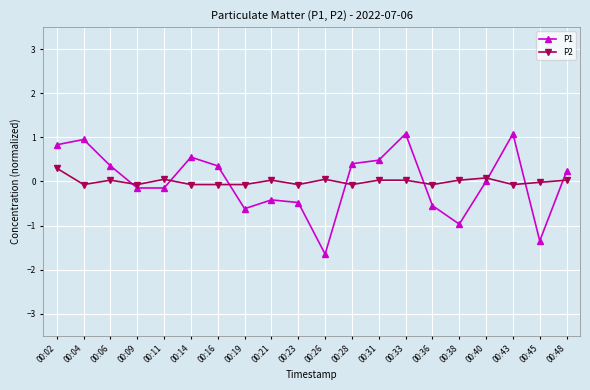

Is the value of P2 at 00:09 greater than the value of P1 at 00:16?

No